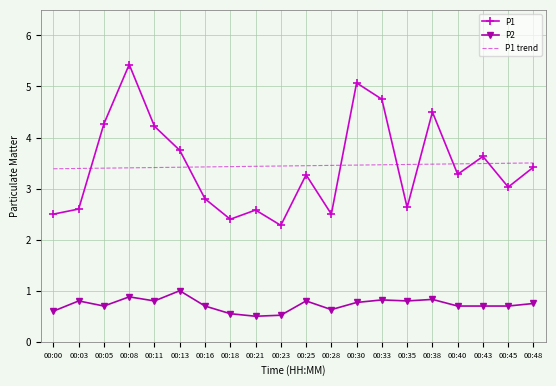

Which category has the highest value in the P1 series?

00:08